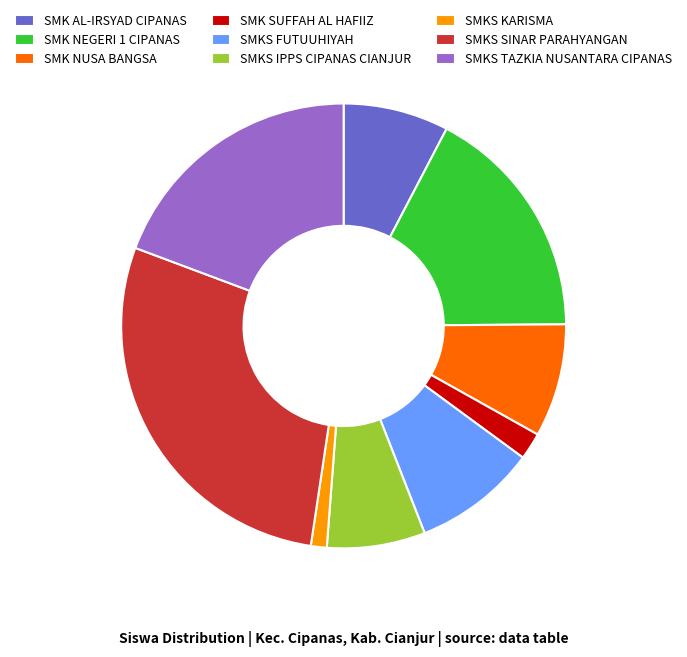

Do SMKS SINAR PARAHYANGAN and SMK NEGERI 1 CIPANAS together represent more than half of the pie?

No